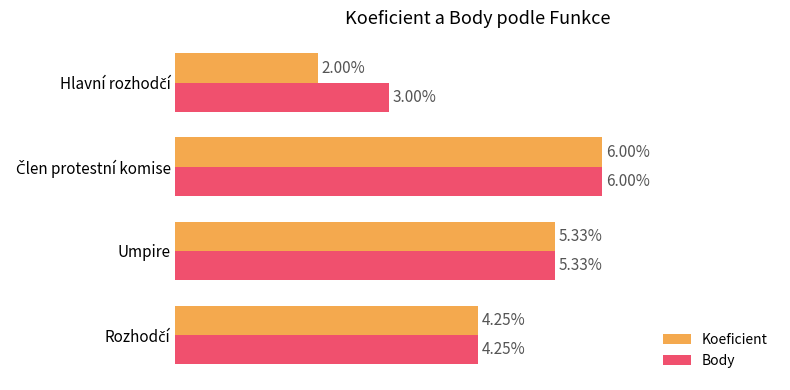

Which series has the largest range (max minus min)?

Koeficient